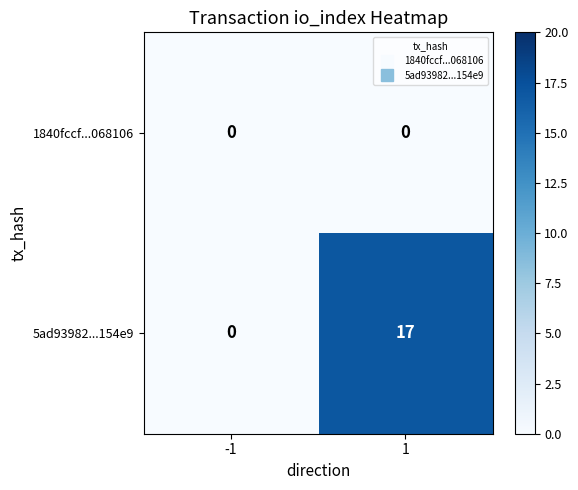

Which series has the largest total across all categories?

5ad93982...154e9